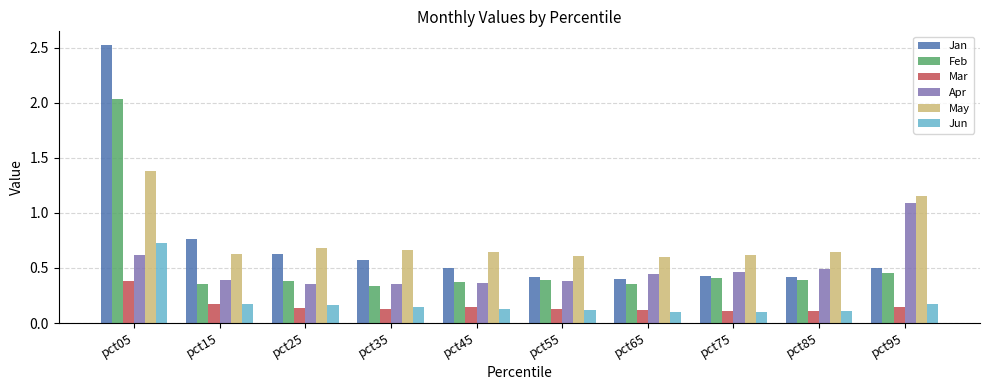

Which category has the highest value in the Apr series?

pct95